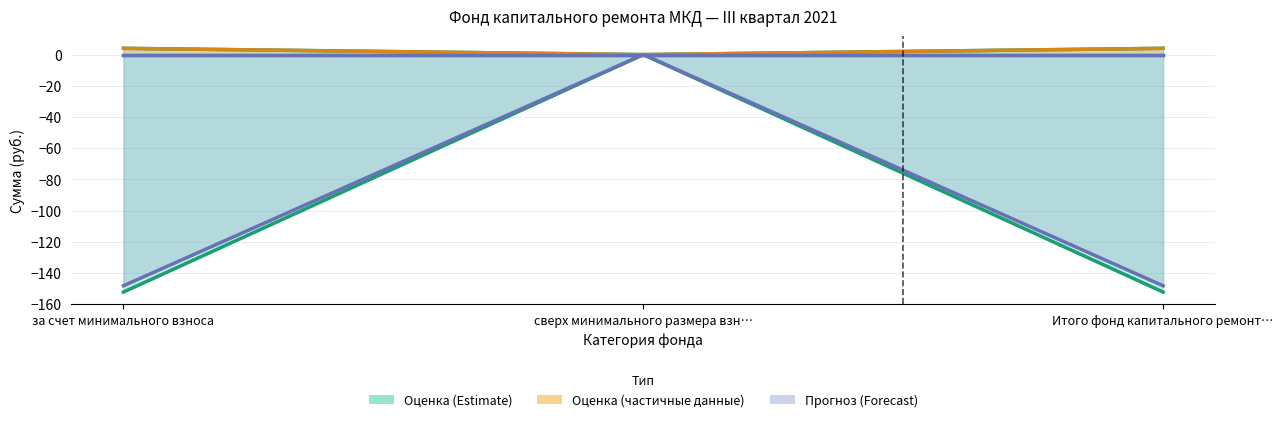

What is the difference between the highest and lowest values at Итого фонд капитального ремонт…?

156.3